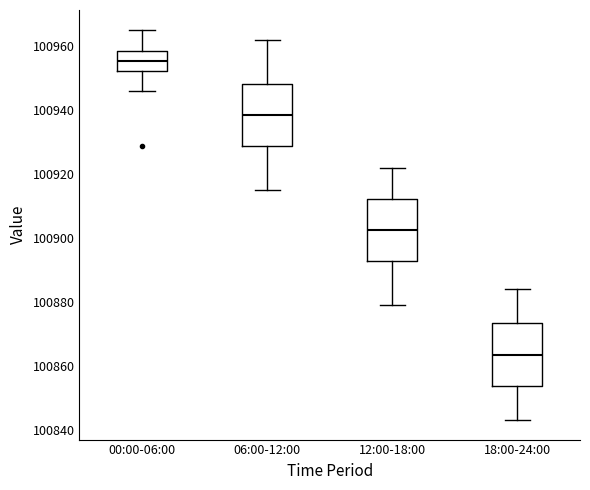

Which box has the lowest median line?

18:00-24:00